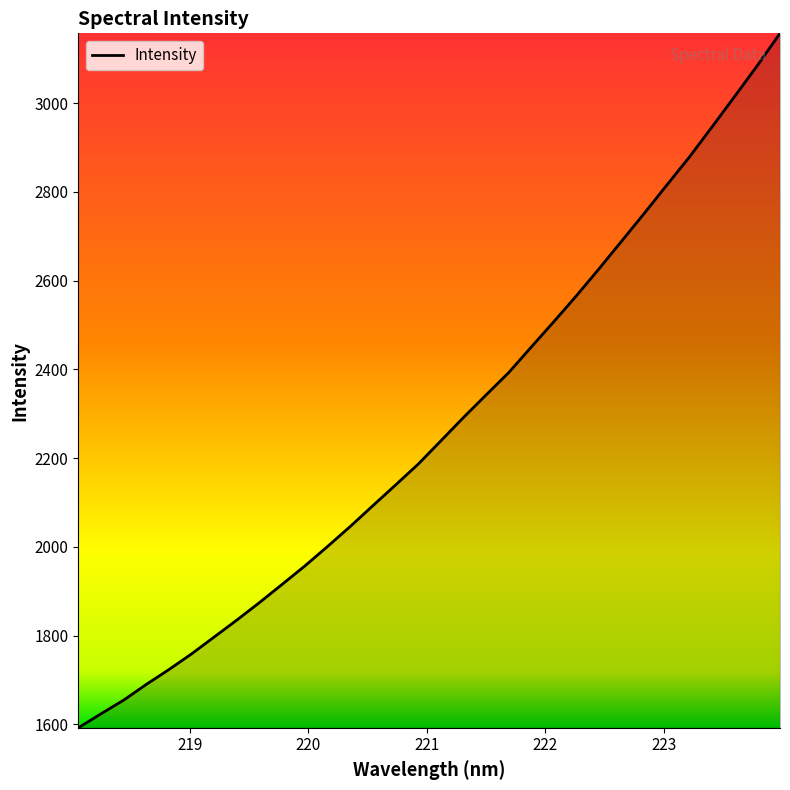

How many lines are shown in the chart?

1